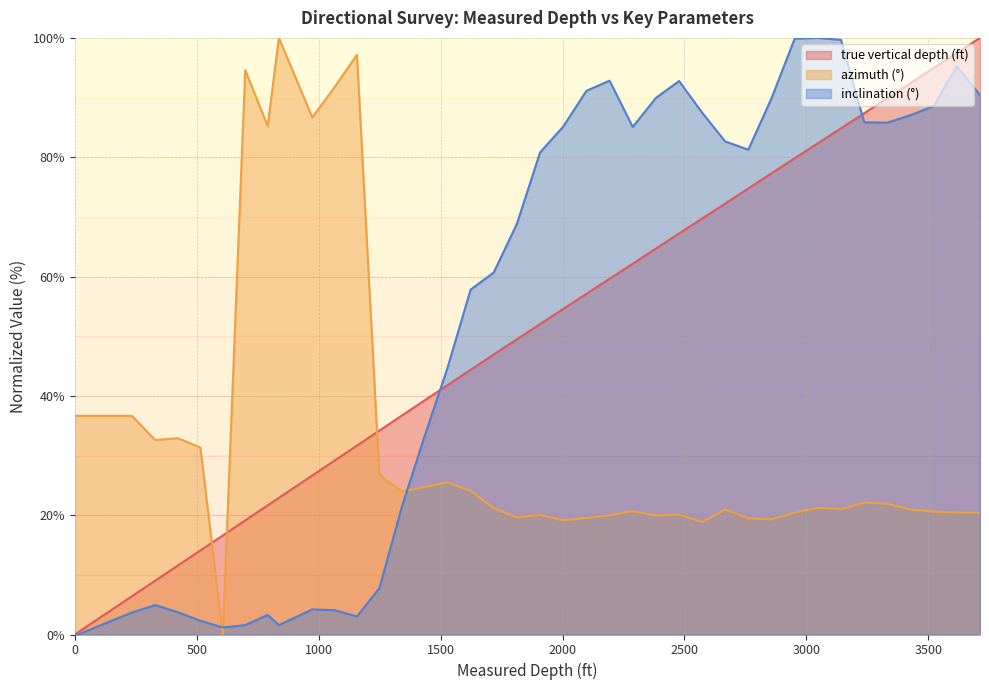

What is the maximum value for azimuth (°)?

100.0